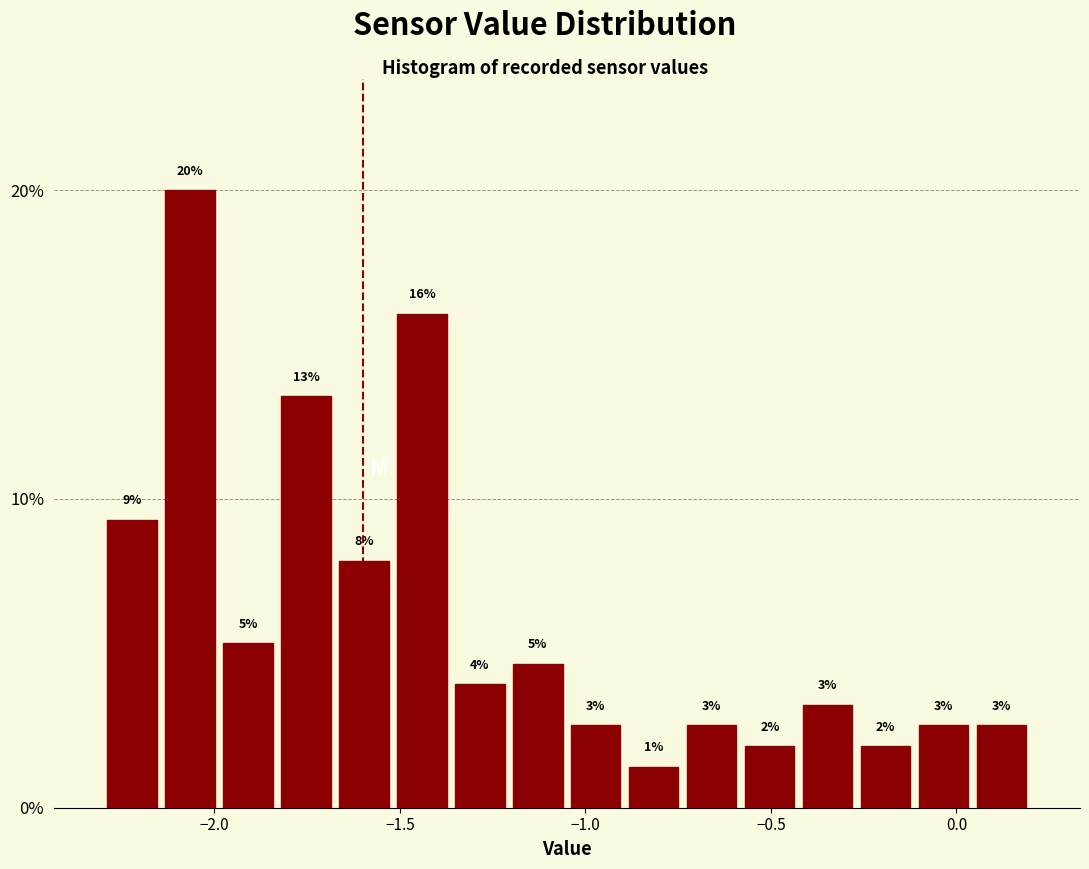

Around what value on the x-axis is the tallest bar? Give the approximate position of its centre, as read against the axis.

-2.05